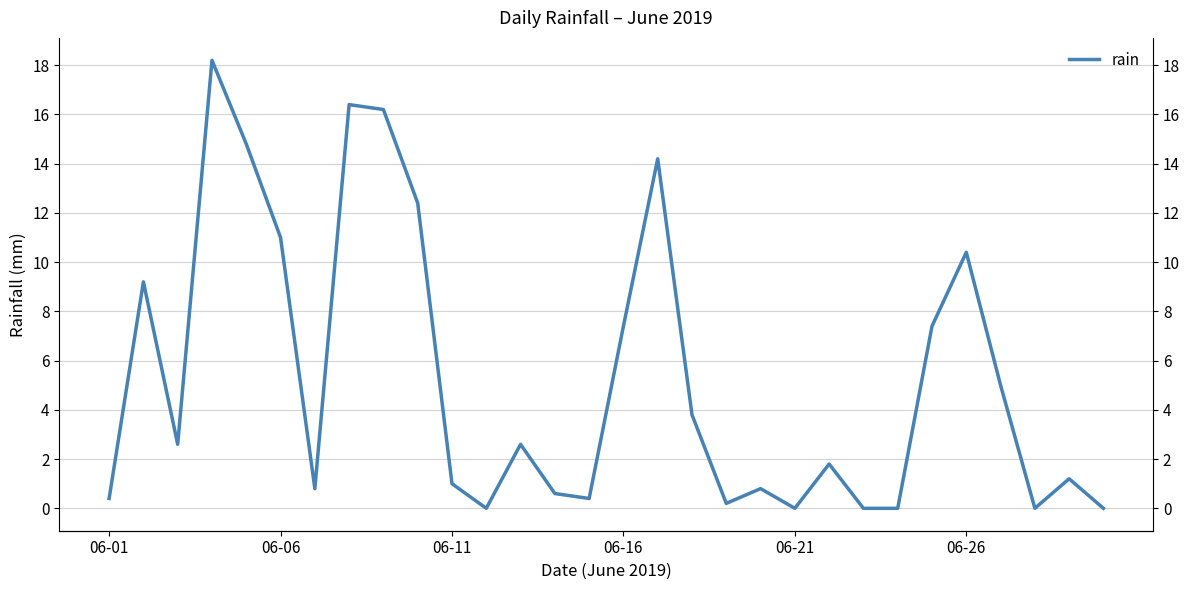

Is this an area chart (filled region under the line)?

No